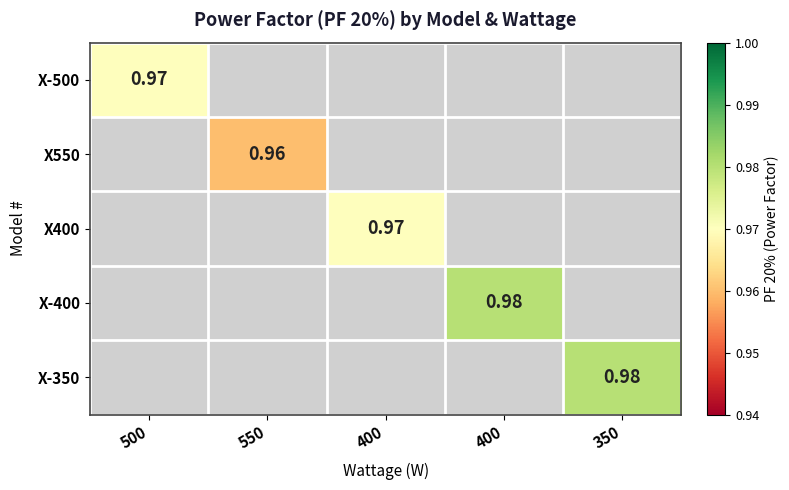

List the labels in order of X400 value, smallest first.

500, 550, 400, 400, 350